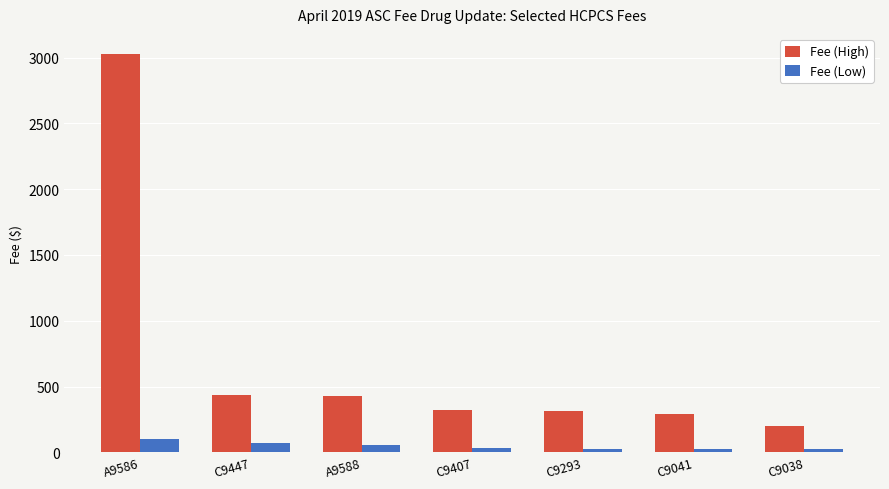

Between A9586 and C9407, which series saw the biggest shift?

Fee (High)